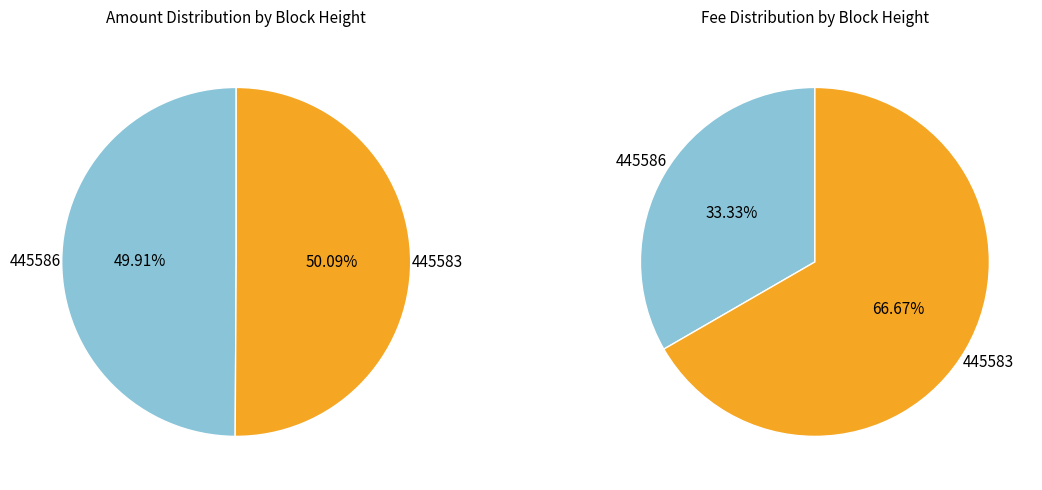

What percentage is NOT represented by 445586?

50.1%